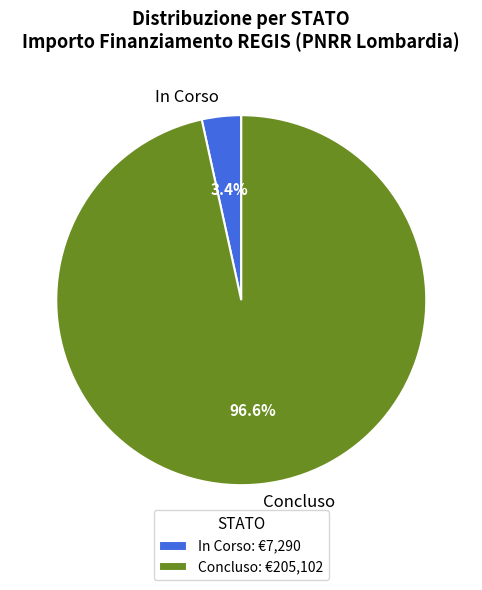

Does any single category account for the majority?

Yes